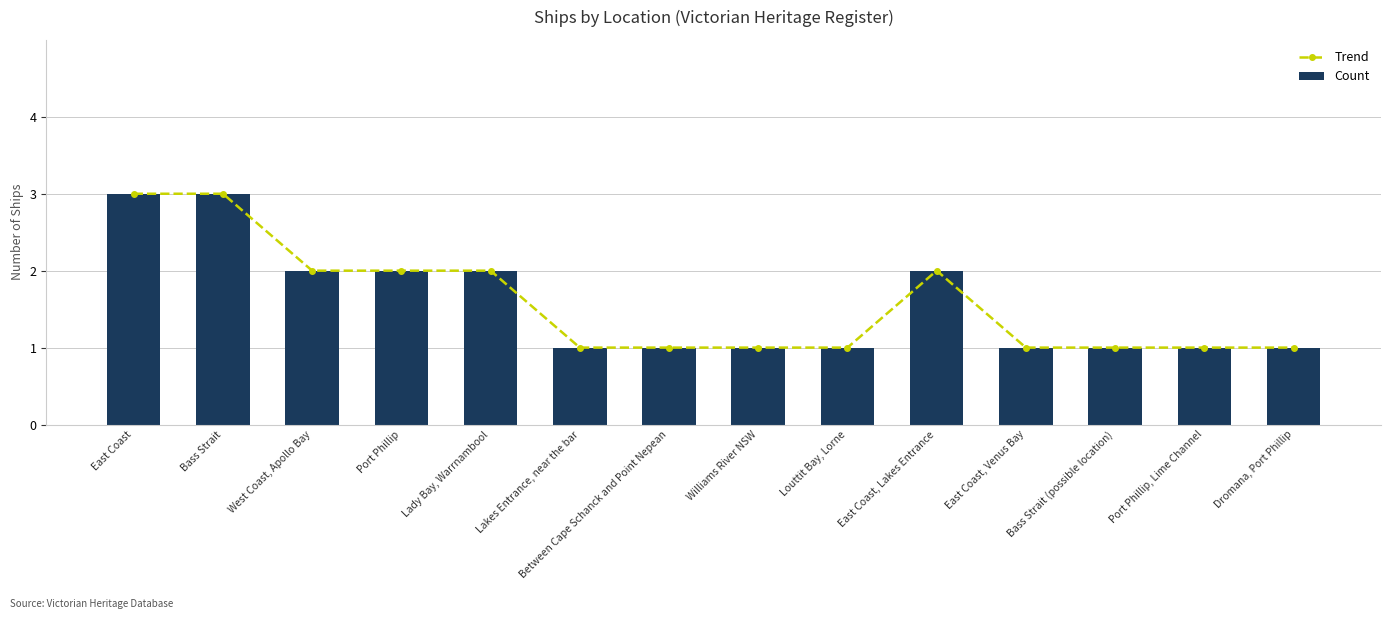

Is it true that Trend equals 0 at Port Phillip, Lime Channel?

False